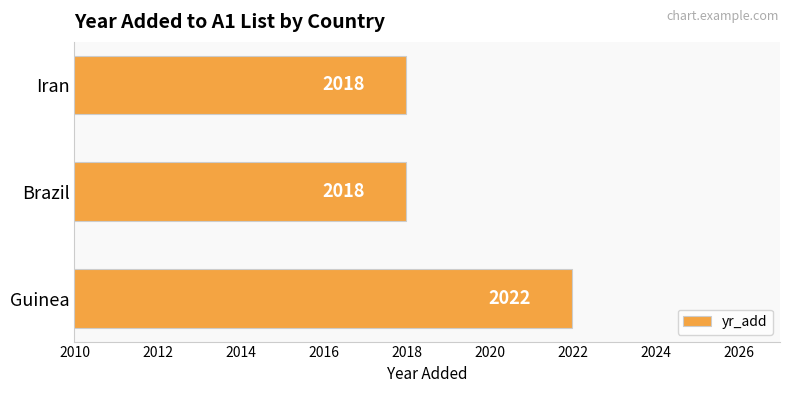

How many bars are there in total?

3